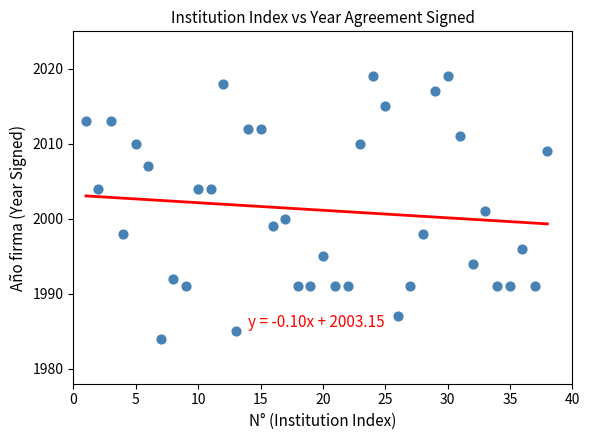

What is the range of Y values (max minus min)?

35